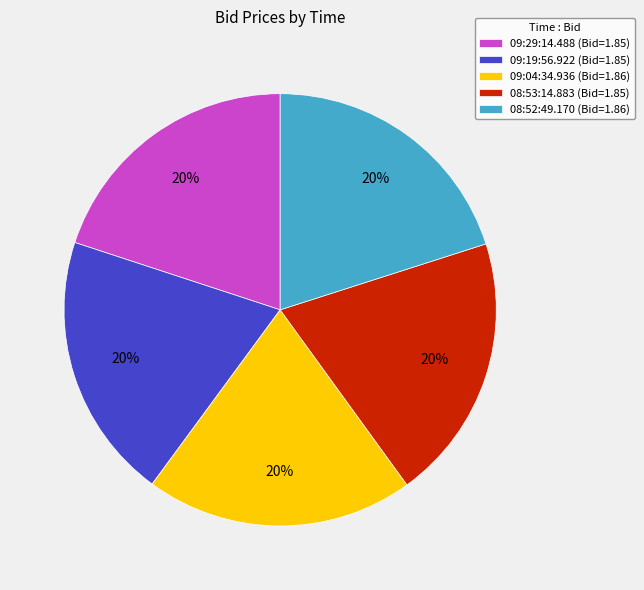

To the nearest percent, what percentage of the pie is 08:52:49.170?

20%